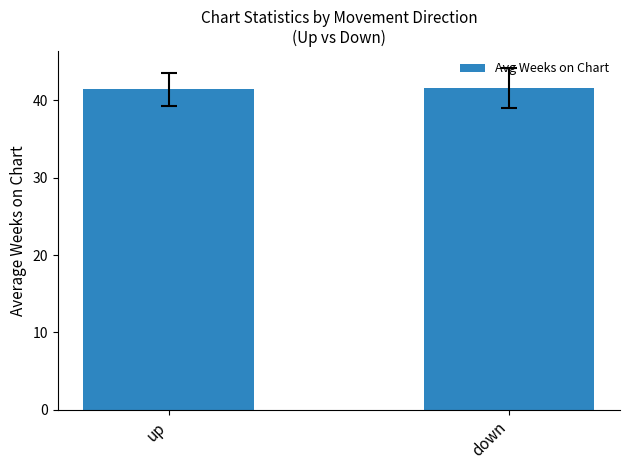

What is the average value?

41.5